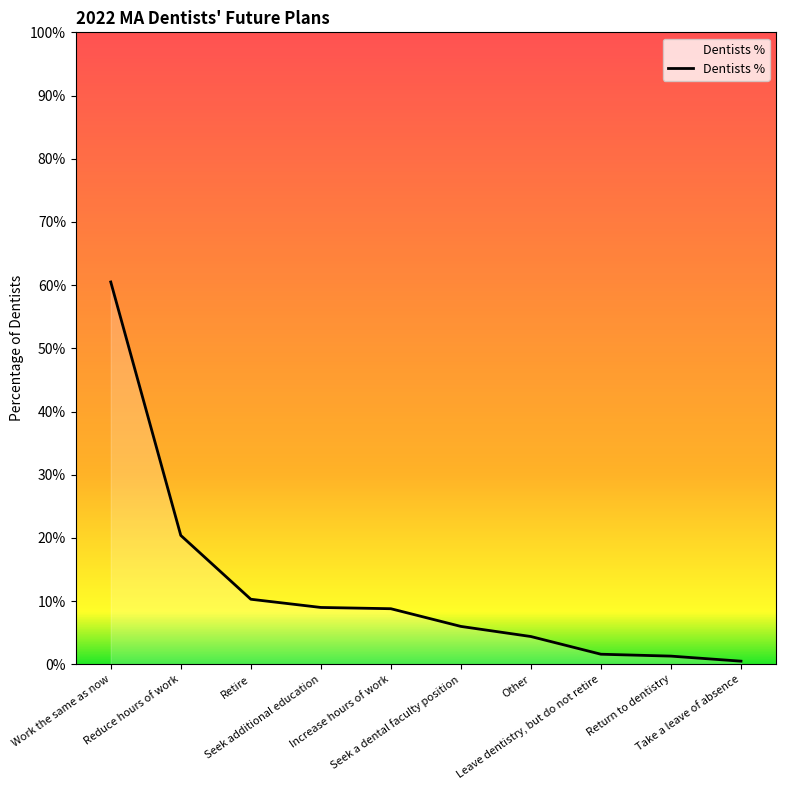

Which label corresponds to the smallest value in the chart?

Take a leave of absence